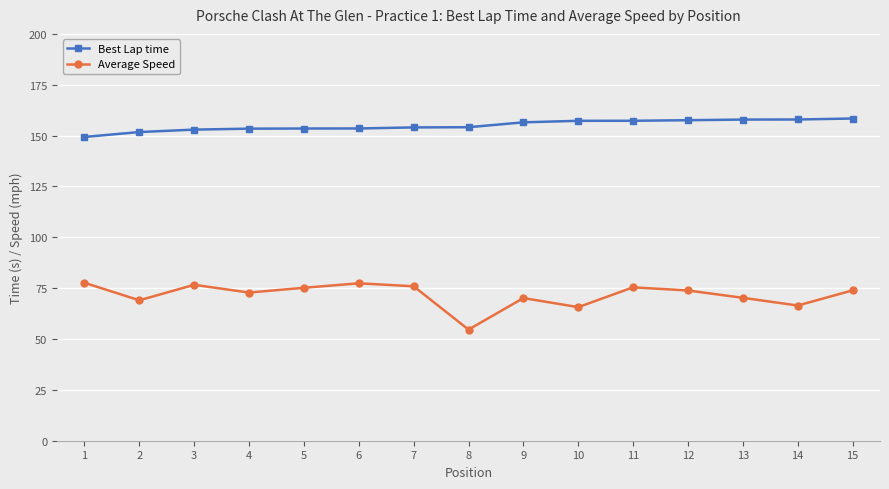

What is the sum of all Average Speed values?

1075.0